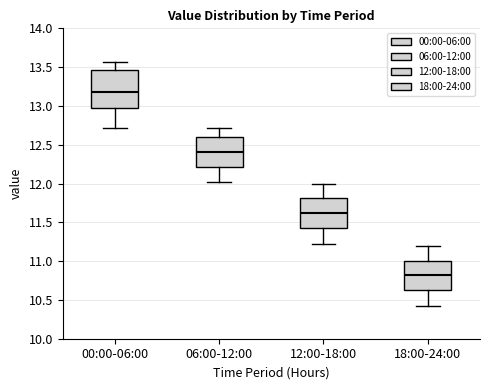

Which box's median line is the highest?

00:00-06:00